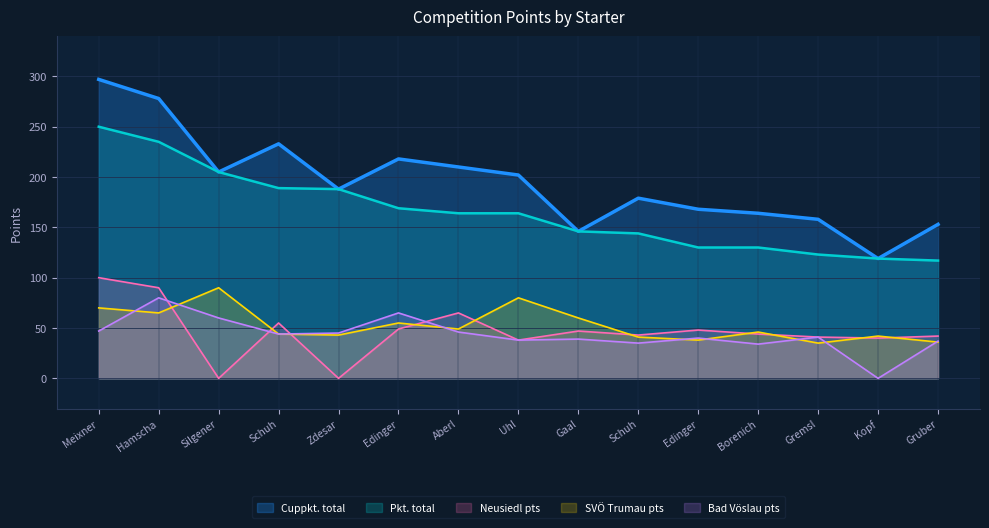

True or false: Cuppkt. total has more than 1 points higher than both neighbors.

True